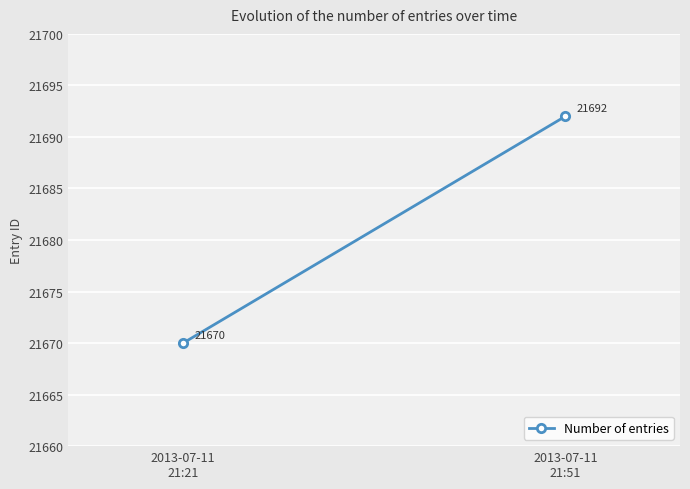

What is the value of the 2nd point from the left?

21692